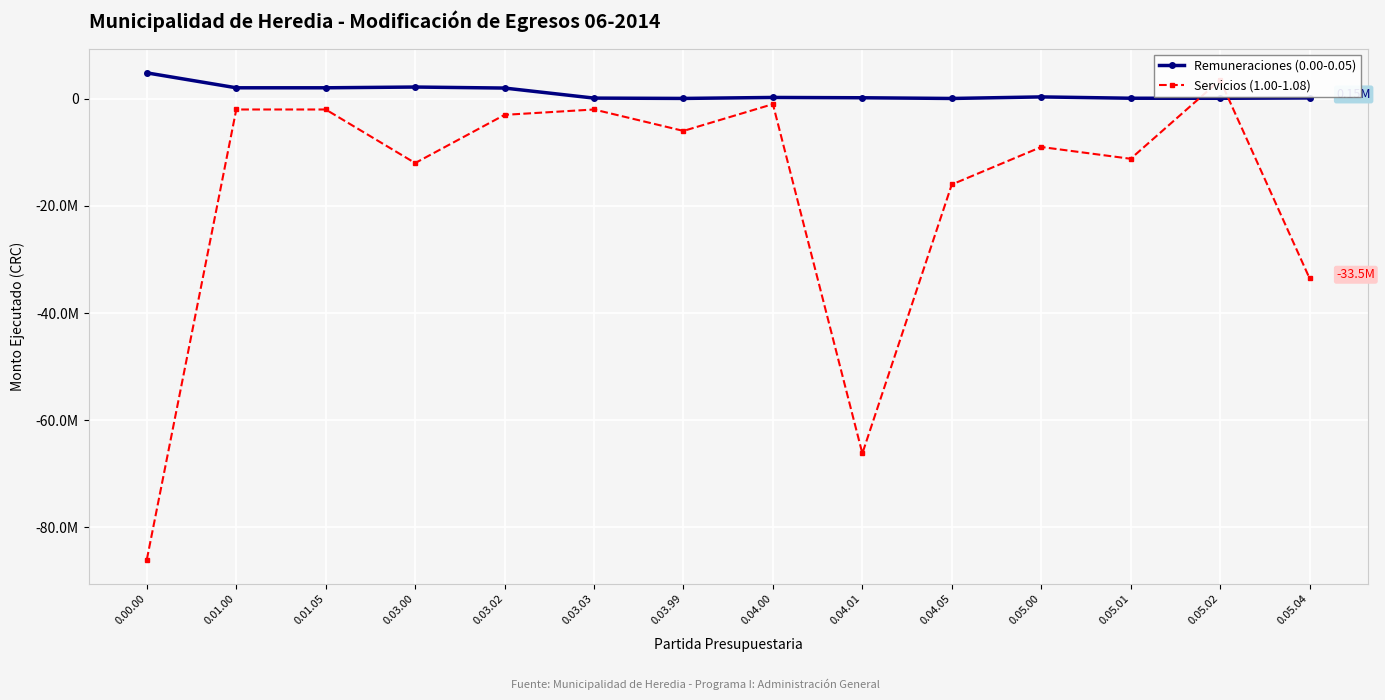

Reading left to right, list all the values displayed in this chart.

Remuneraciones (0.00-0.05): 0.00.00=4835549	0.01.00=2050000	0.01.05=2050000	0.03.00=2189999	0.03.02=2000000	0.03.03=124999	0.03.99=65000	0.04.00=247250	0.04.01=189750	0.04.05=57500	0.05.00=348300	0.05.01=100800	0.05.02=92500	0.05.04=155000
Servicios (1.00-1.08): 0.00.00=-86000000	0.01.00=-2000000	0.01.05=-2000000	0.03.00=-12000000	0.03.02=-3000000	0.03.03=-2000000	0.03.99=-6000000	0.04.00=-1000000	0.04.01=-66200000	0.04.05=-16000000	0.05.00=-9000000	0.05.01=-11200000	0.05.02=3500000	0.05.04=-33500000